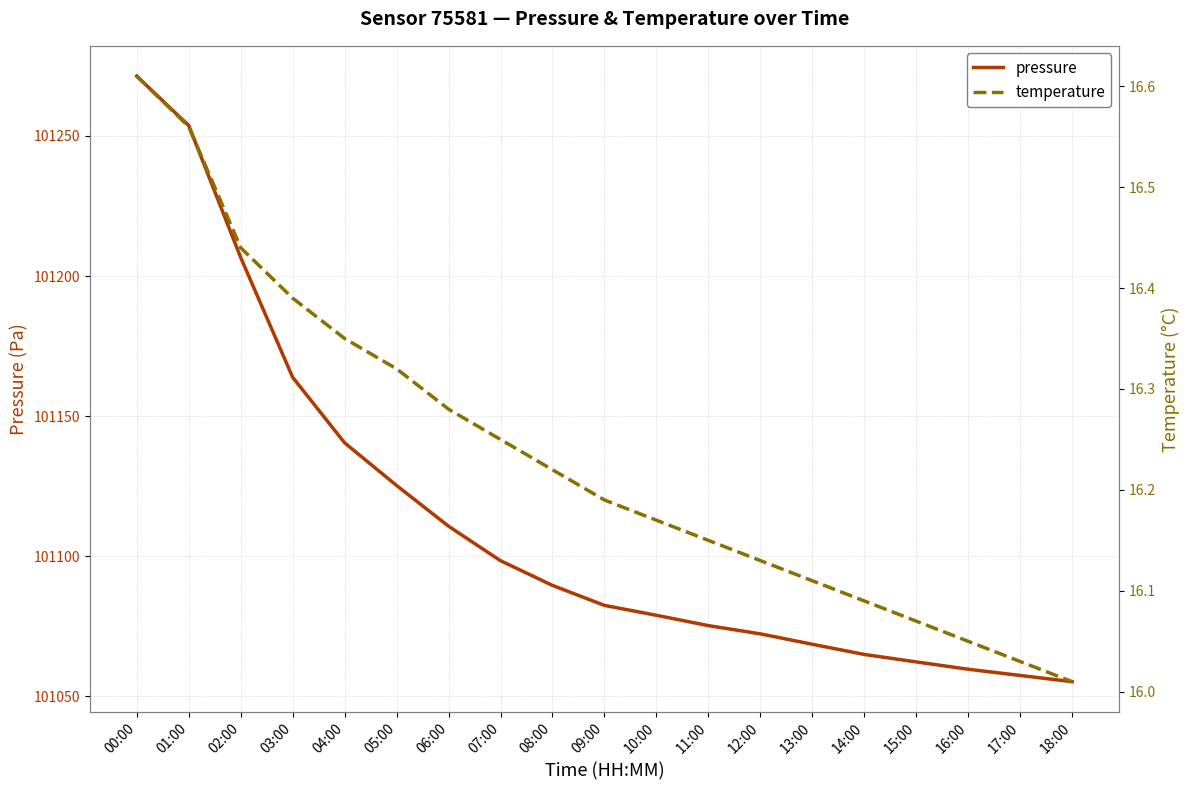

What is the label of the 13th point from the right?

06:00